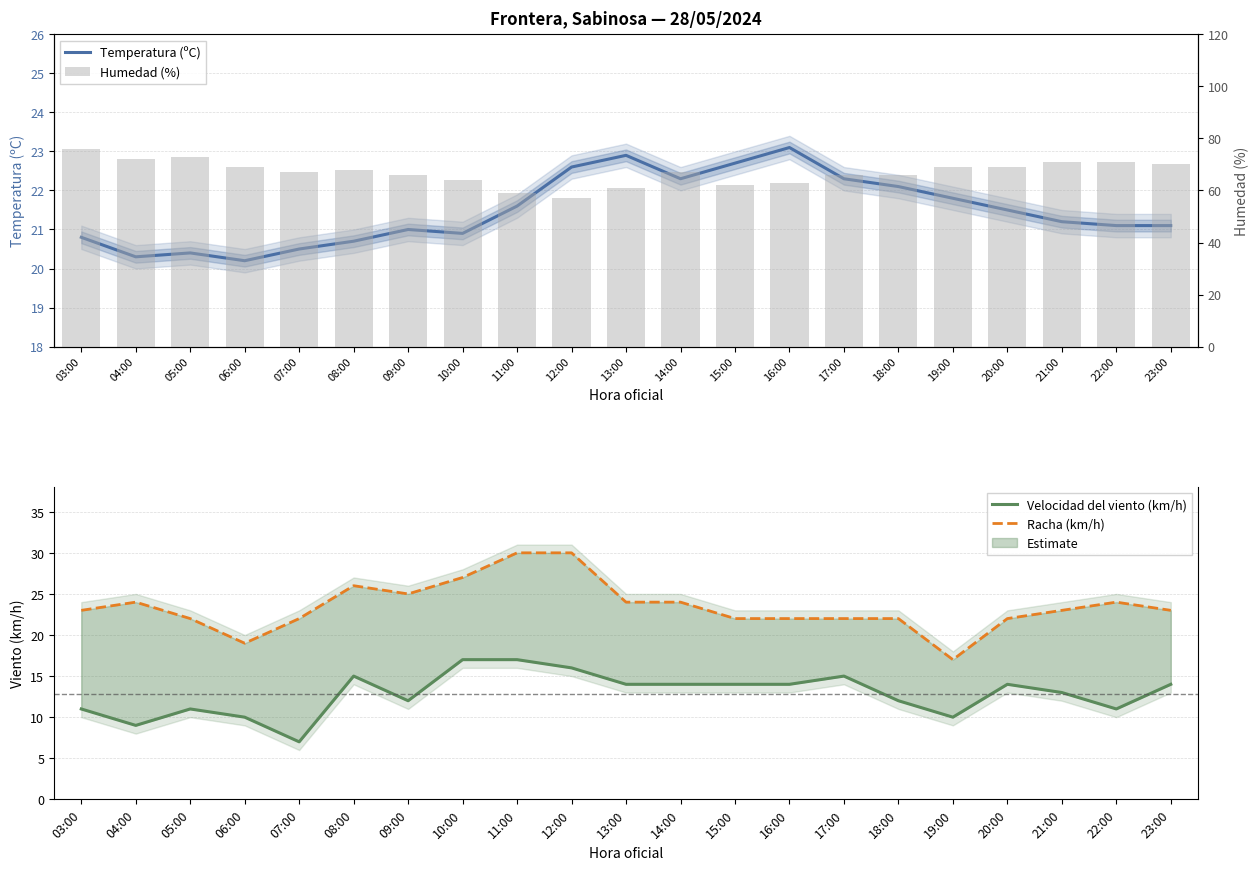

What is the maximum value for Humedad (%)?

76.0